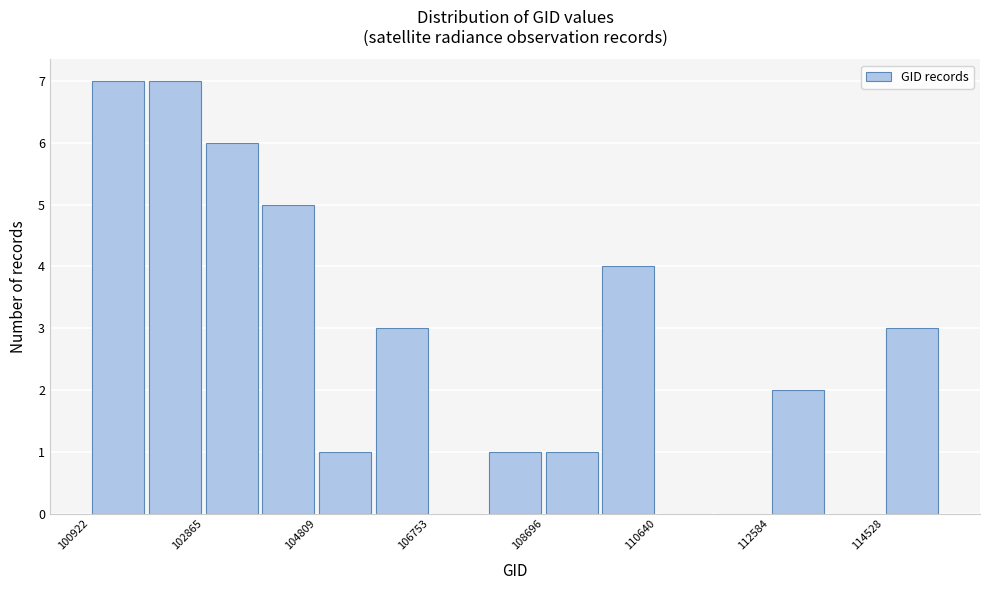

How tall is the bar that spans 101800 to 102800 on the x-axis? Neither the bar edges nor the heights are printed on the chart, so give them approximately, as read against the axes.

7